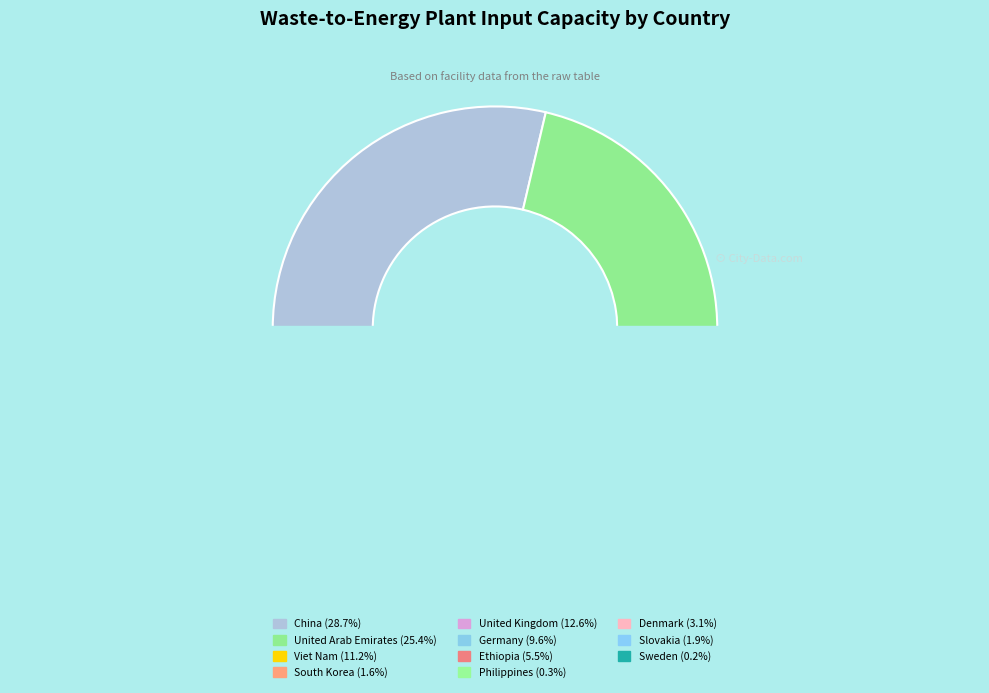

The United Arab Emirates slice represents 25% of the pie. True or false?

True